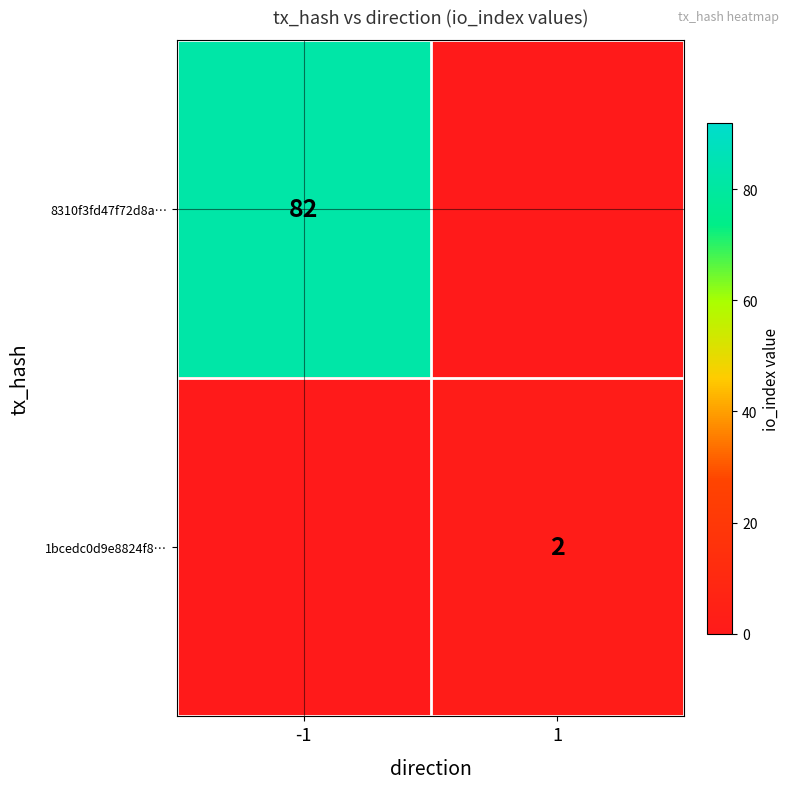

The 8310f3fd47f72d8a… series shows 82 at -1. True or false?

True